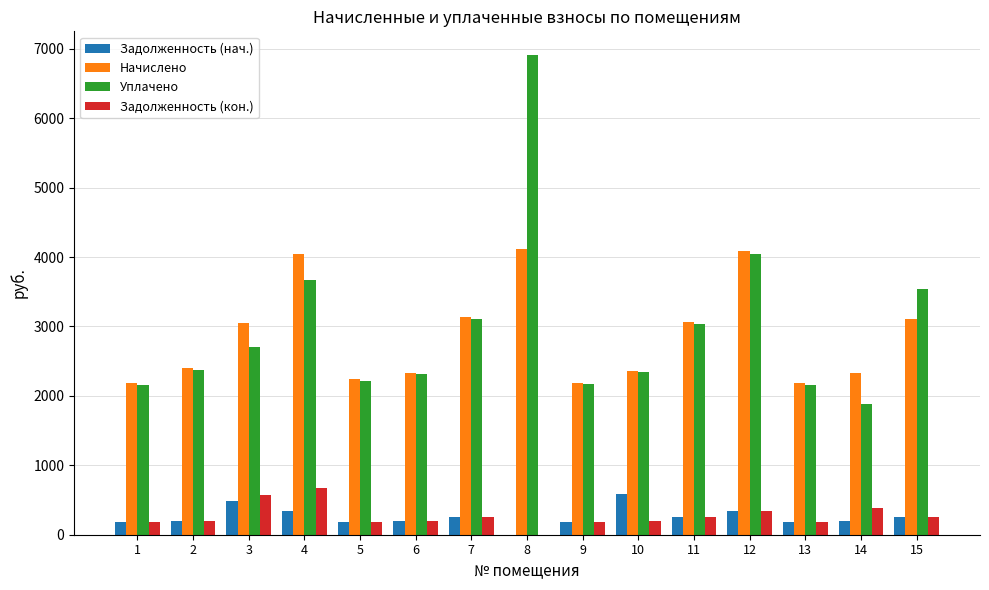

Is the value of Задолженность (нач.) at 12 greater than the value of Начислено at 14?

No